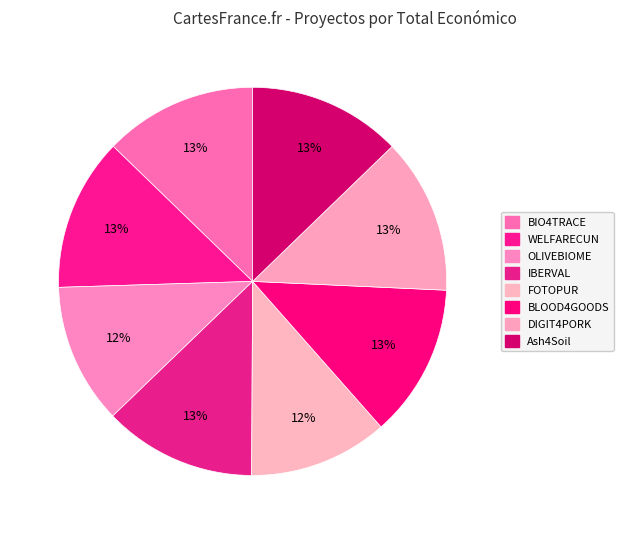

How many slices are in this pie chart?

8